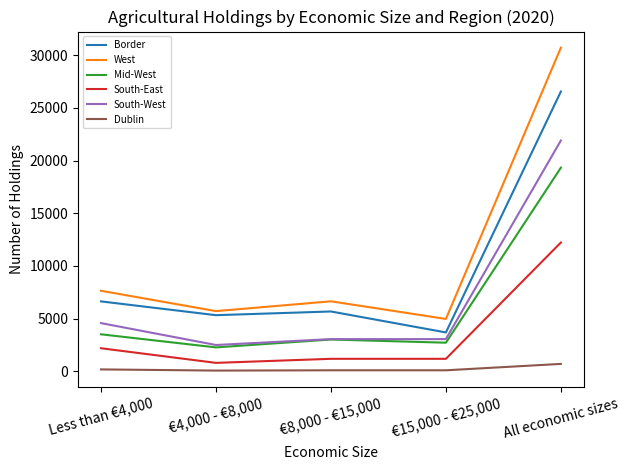

True or false: Mid-West and Dublin cross at least once.

False